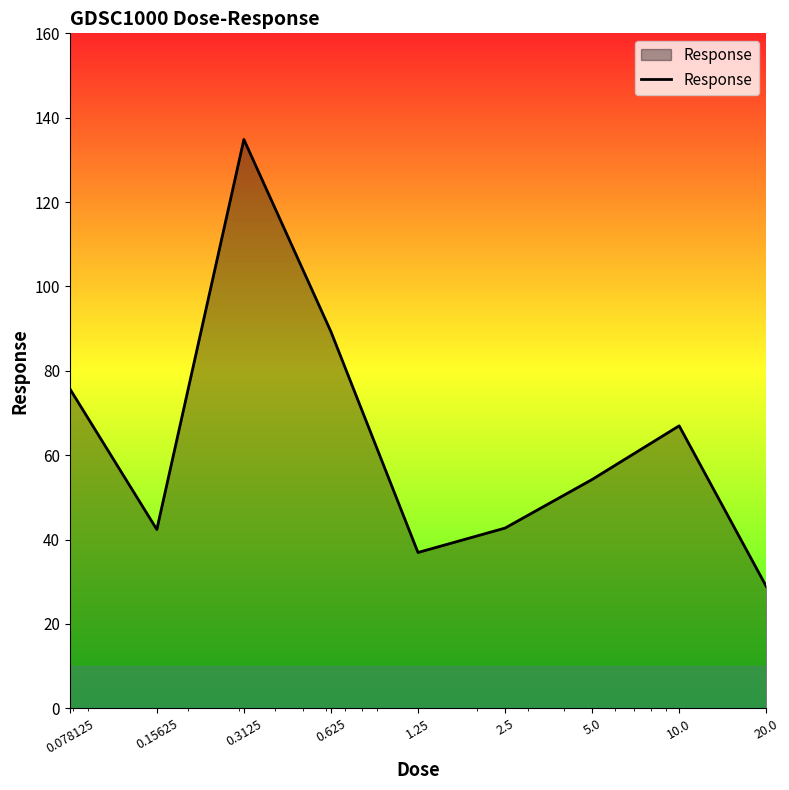

What is the minimum value shown in the chart?

28.9